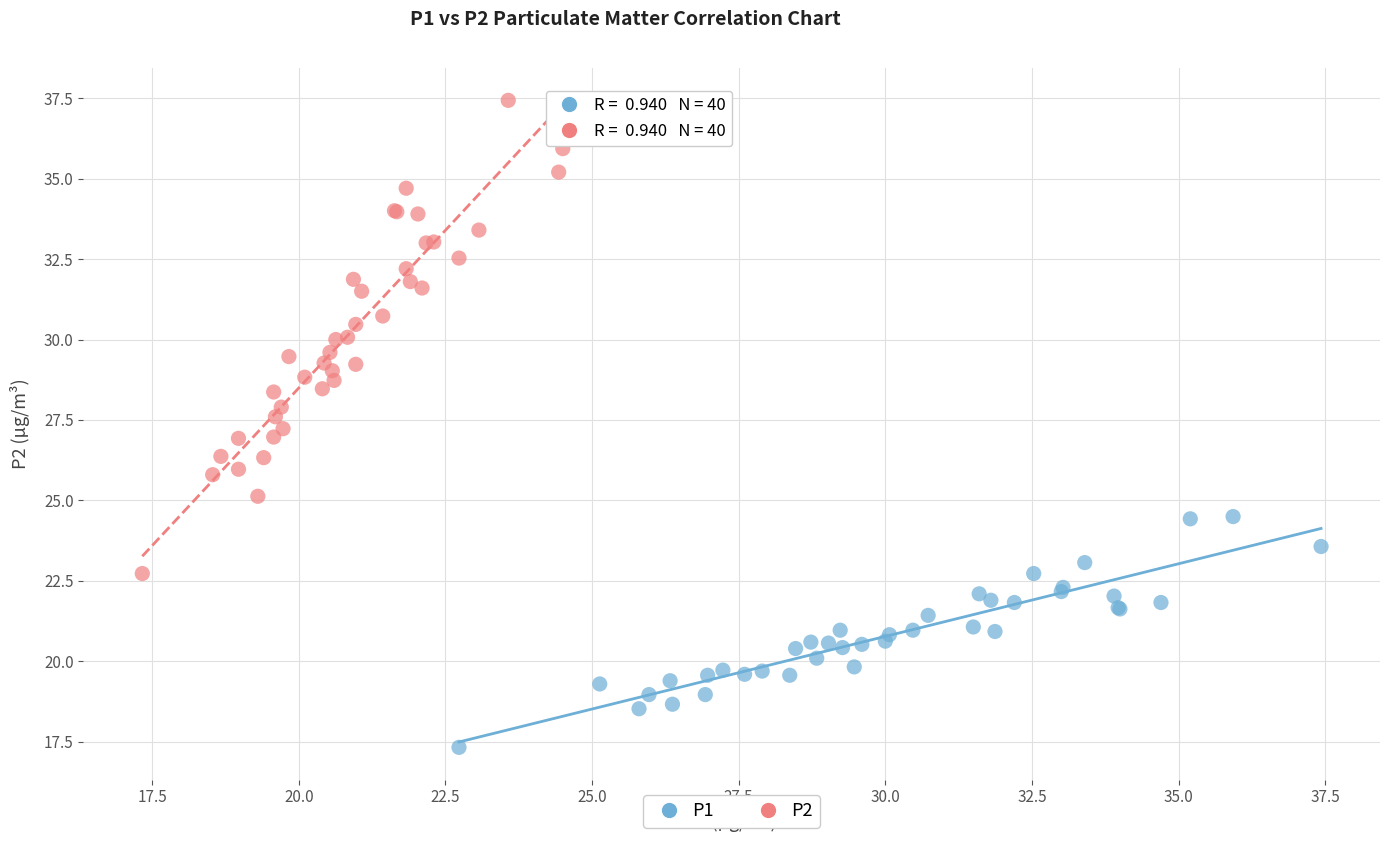

Which series has the largest Y range (max minus min)?

P2